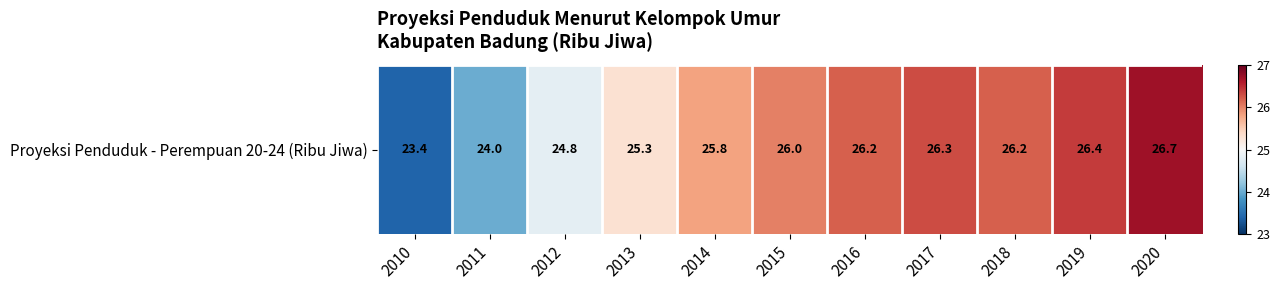

What is the ratio of the value at 2014 to the value at 2010?

1.1